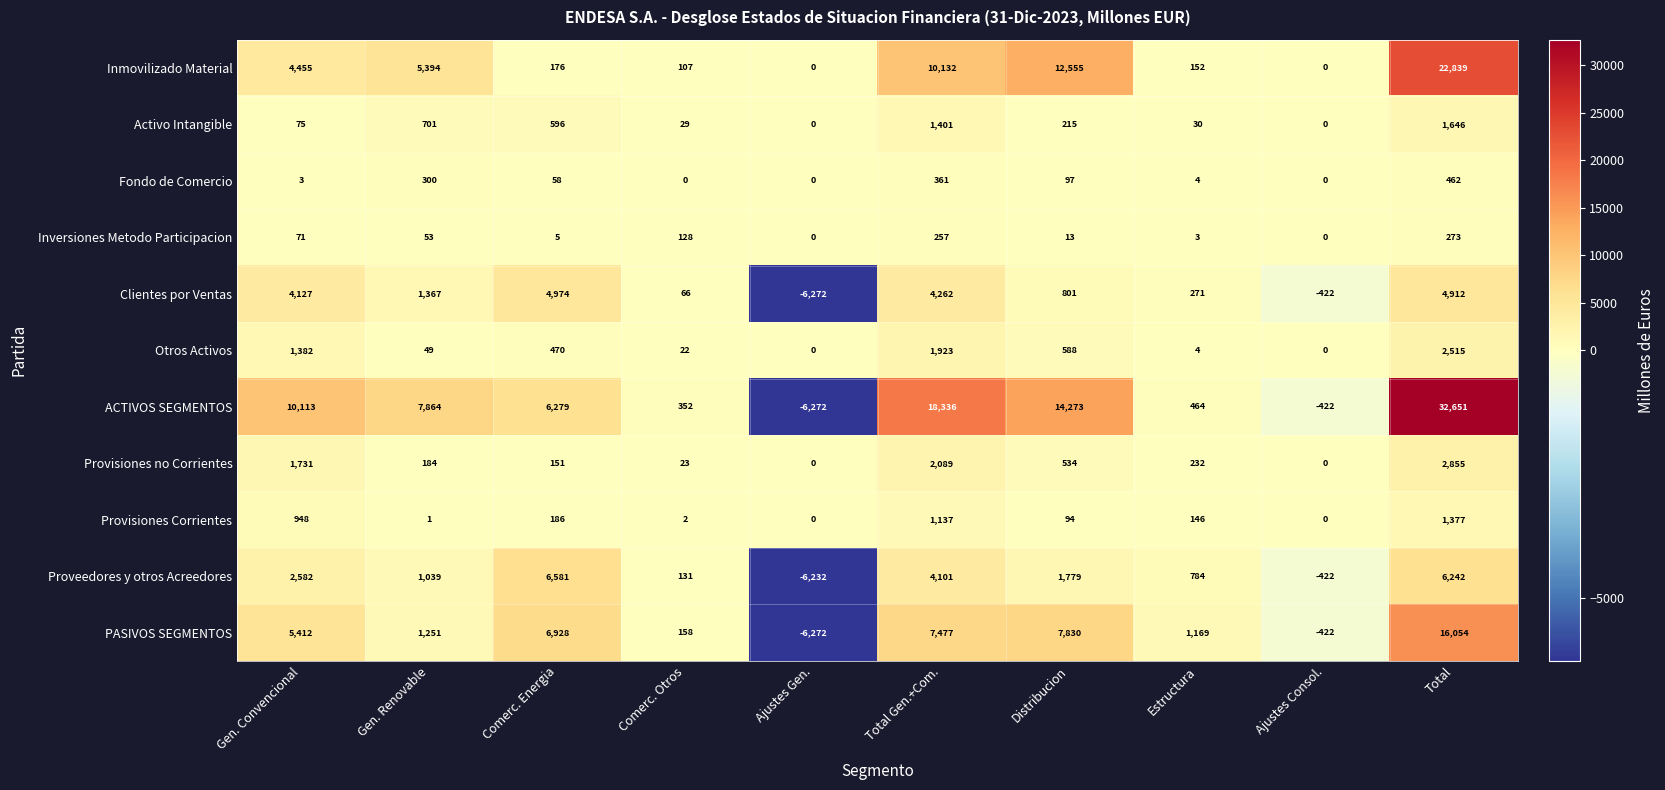

List the series in order of their peak value, lowest first.

Inversiones Metodo Participacion, Fondo de Comercio, Provisiones Corrientes, Activo Intangible, Otros Activos, Provisiones no Corrientes, Clientes por Ventas, Proveedores y otros Acreedores, PASIVOS SEGMENTOS, Inmovilizado Material, ACTIVOS SEGMENTOS